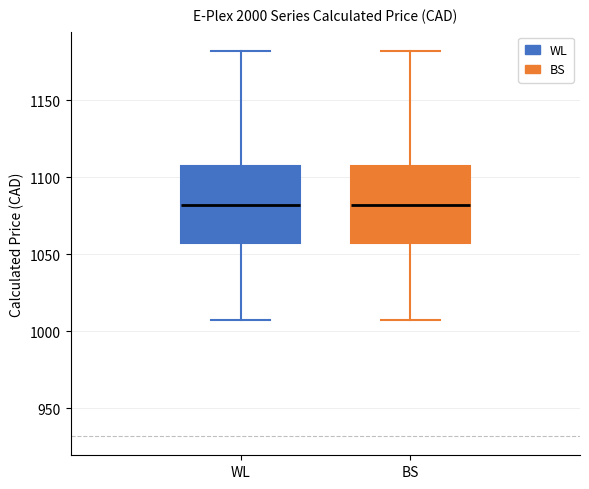

Reading left to right, read every box against the y-axis: the position of its median line, the range the box covers, and the ends of its whiskers. The values are not printed on the chart, so give them approximately, as read against the axis.

WL: median 1080, box 1055 to 1105, whiskers 1005 to 1180
BS: median 1080, box 1055 to 1105, whiskers 1005 to 1180